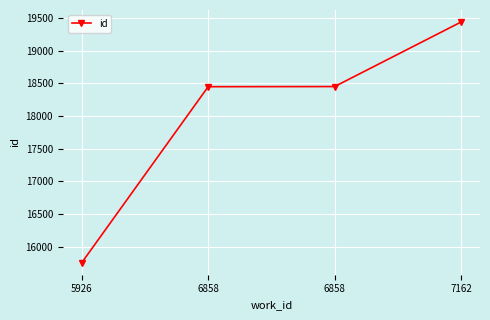

How many lines are shown in the chart?

1